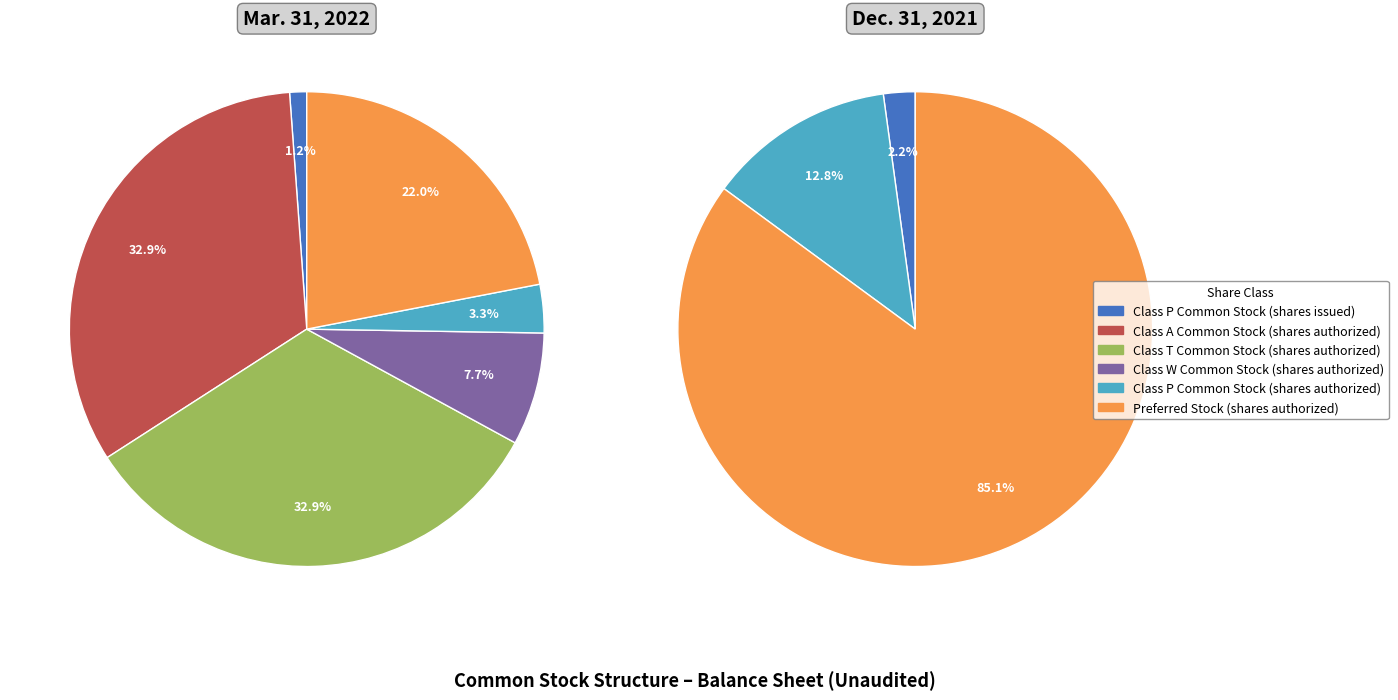

To the nearest percent, what portion does Class P Common Stock (shares issued) represent?

1%